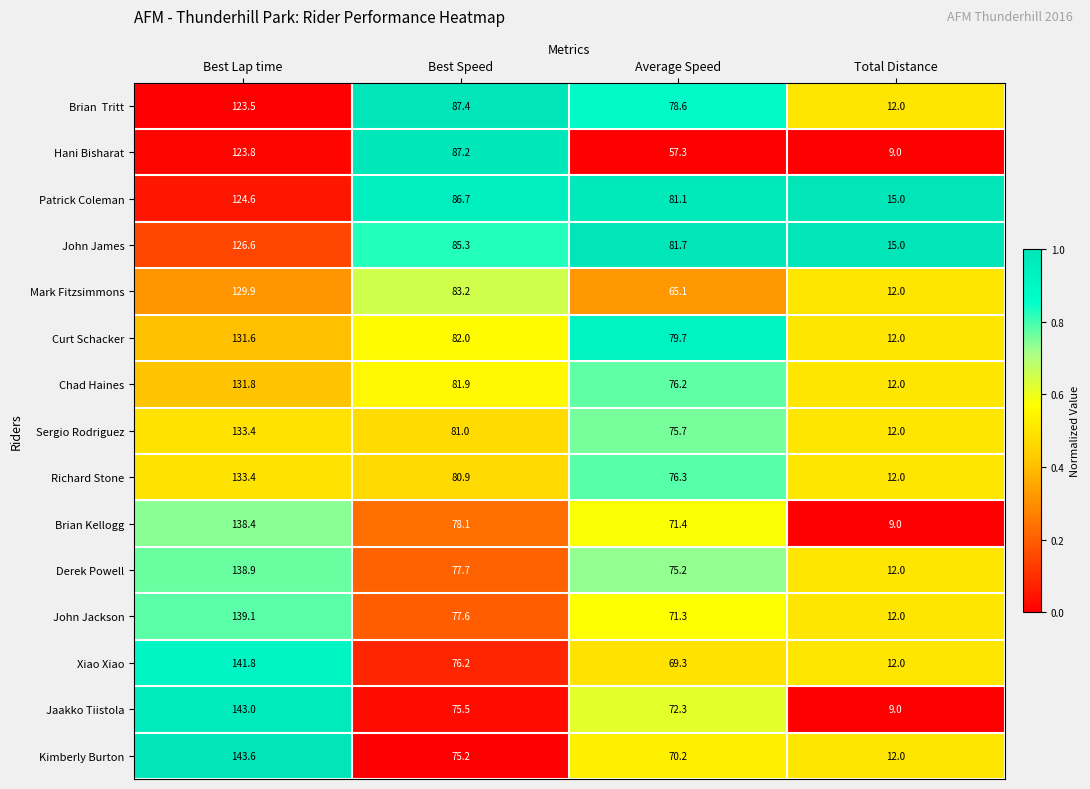

List the labels in order of Mark Fitzsimmons value, largest first.

Best Lap time, Best Speed, Average Speed, Total Distance